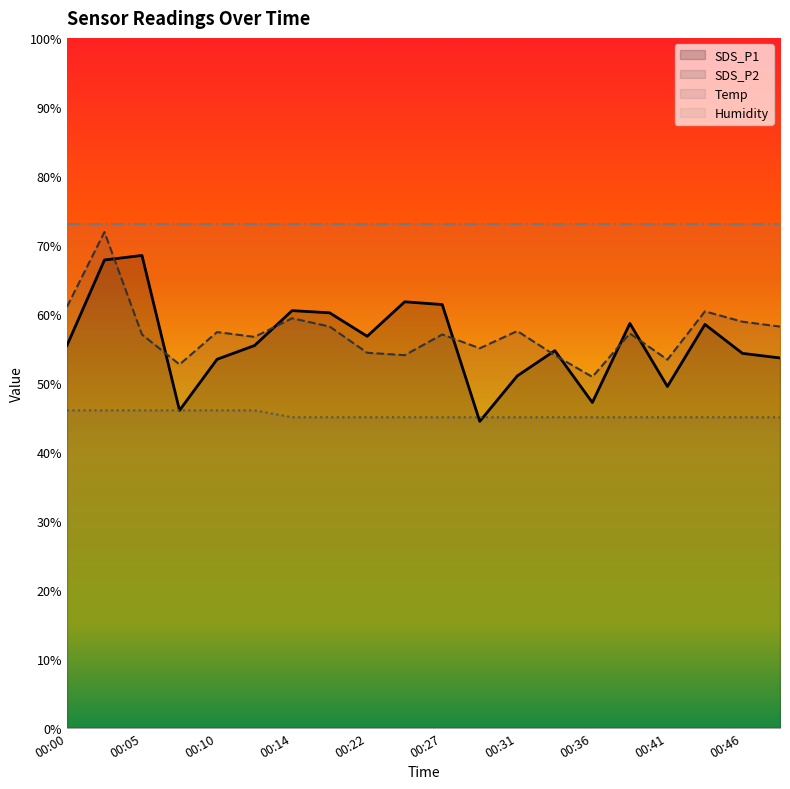

At which category does the chart reach its peak across all series?

00:02